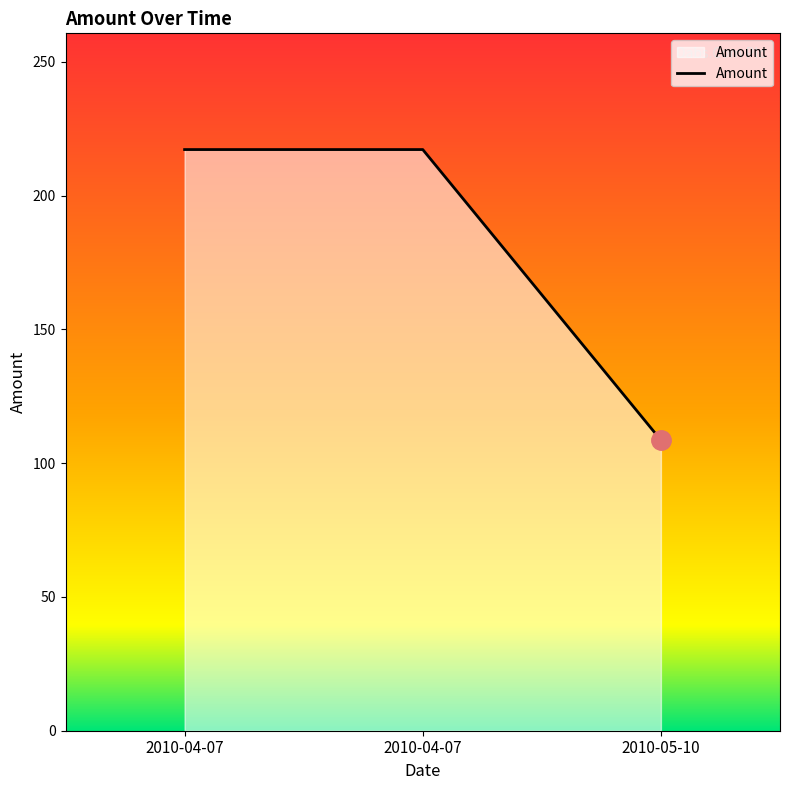

What is the smallest value displayed?

108.6